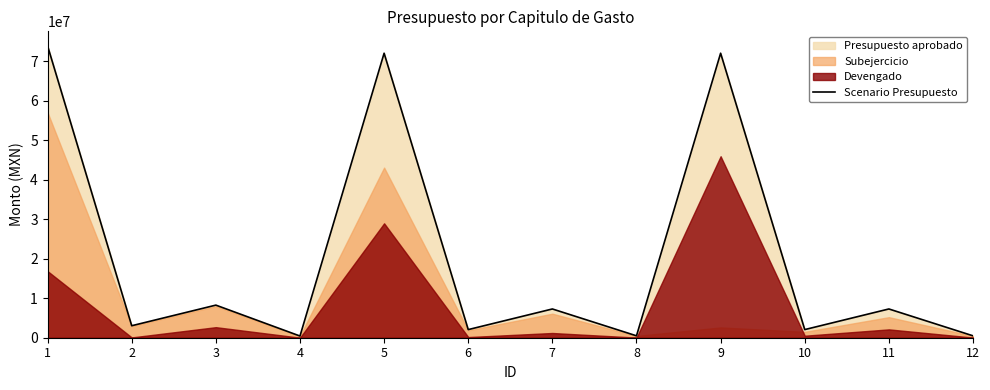

Approximately how many times larger is the value at 4 compared to 6?

0.2